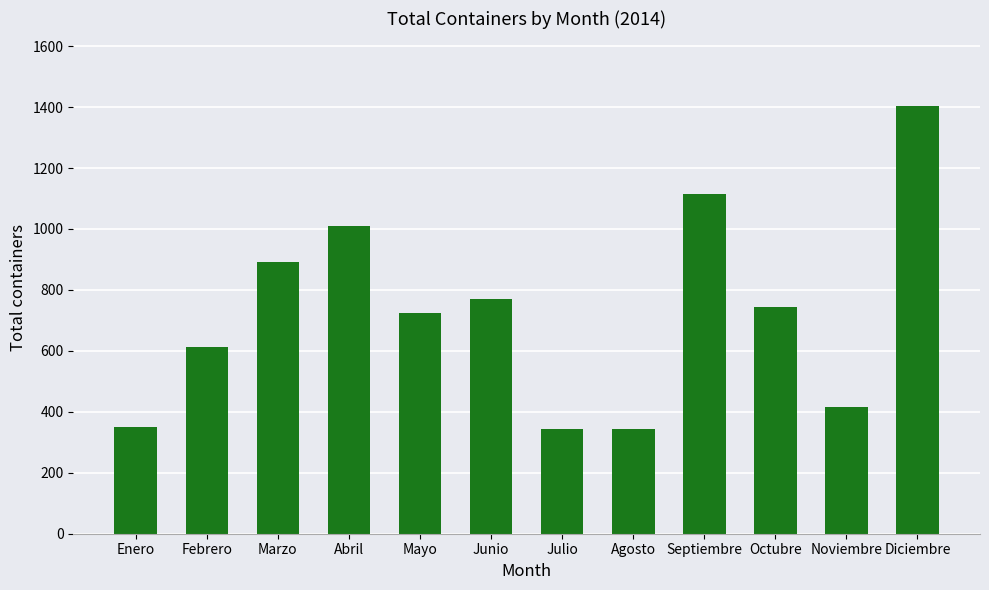

What is the ratio of the value at Octubre to the value at Septiembre?

0.7